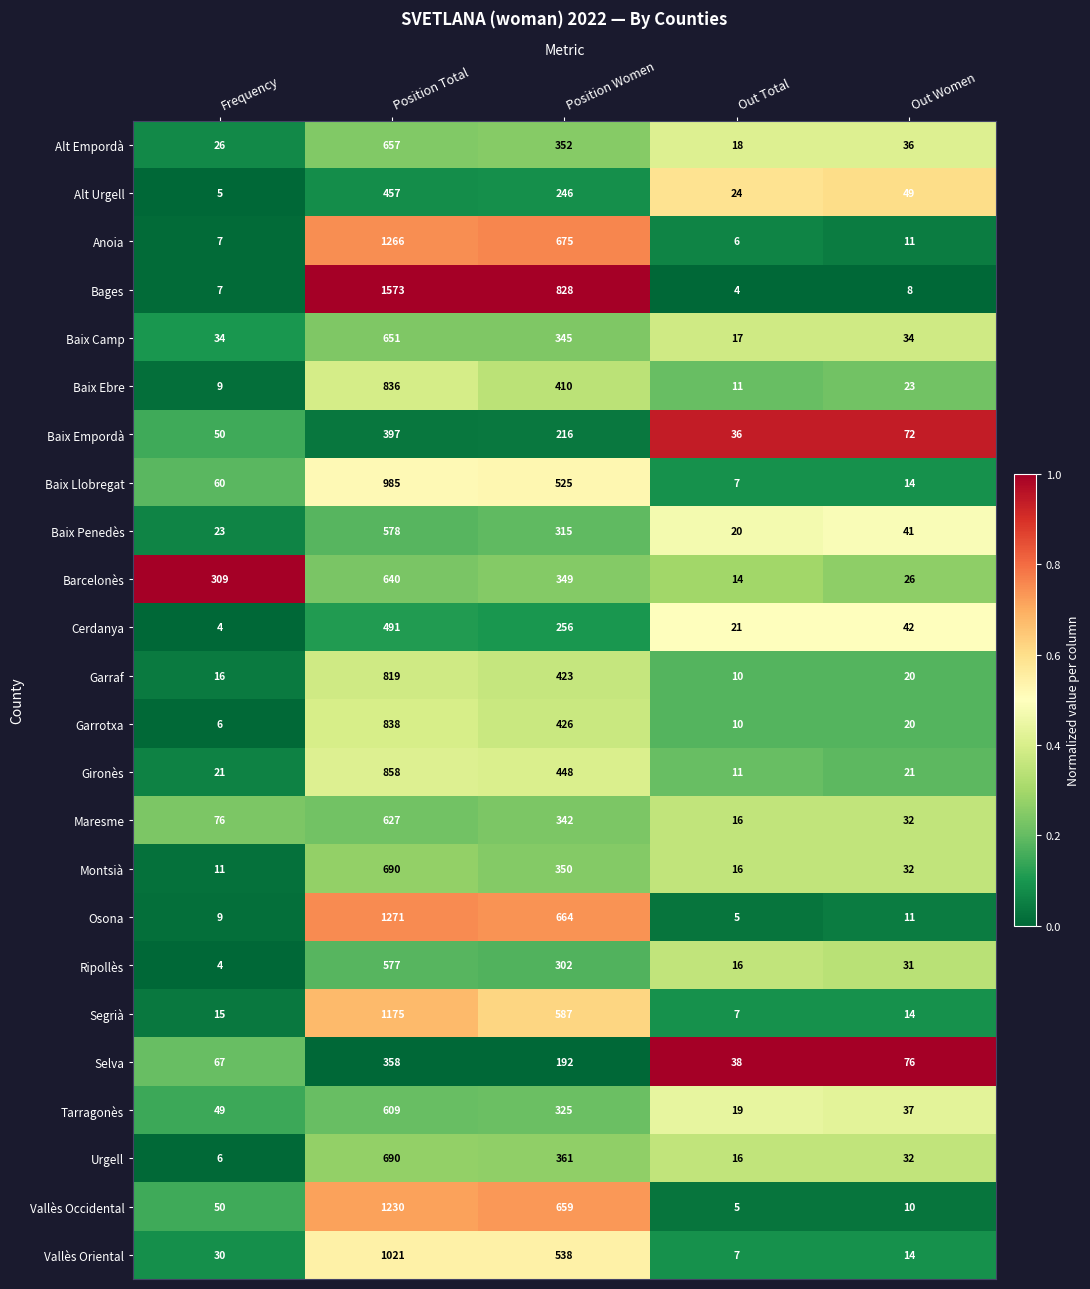

Which series has the largest range (max minus min)?

Bages